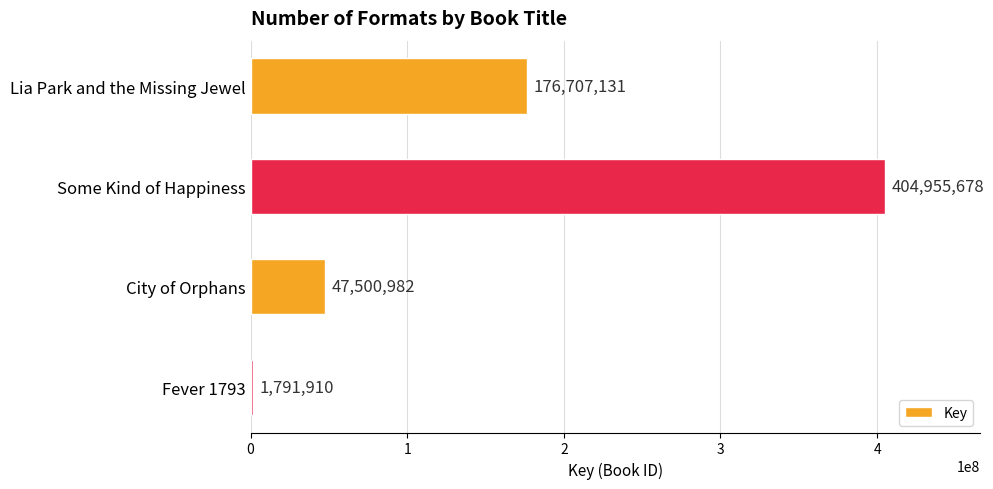

What is the difference between the maximum and minimum values?

403163768